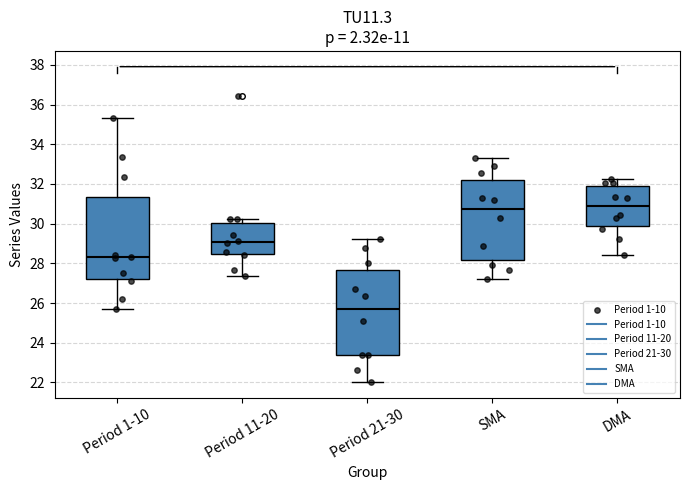

Where does the lower whisker of the box for SMA end on the y-axis? The values are not printed on the chart, so give them approximately, as read against the axis.

27.2